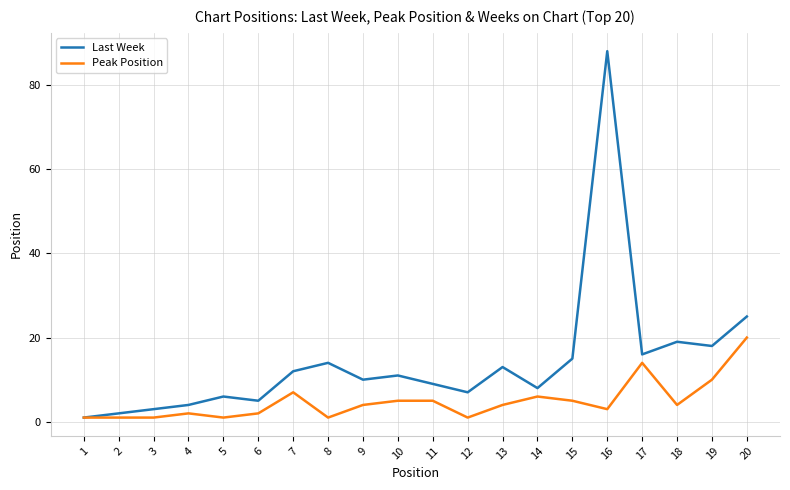

Where is Last Week nearest to the value 44?

20